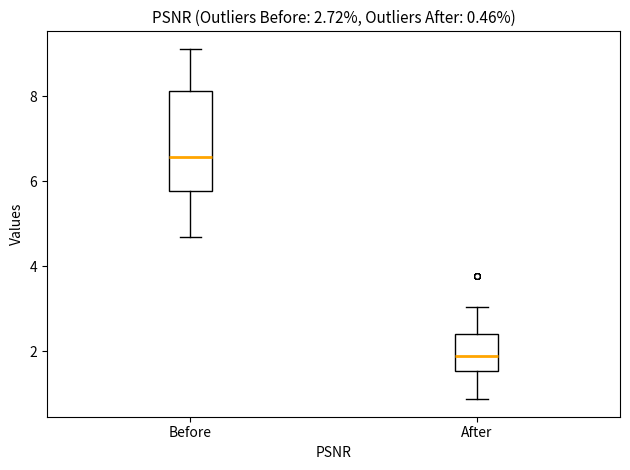

Comparing the boxes themselves (not the whiskers), which one is the tallest?

Before